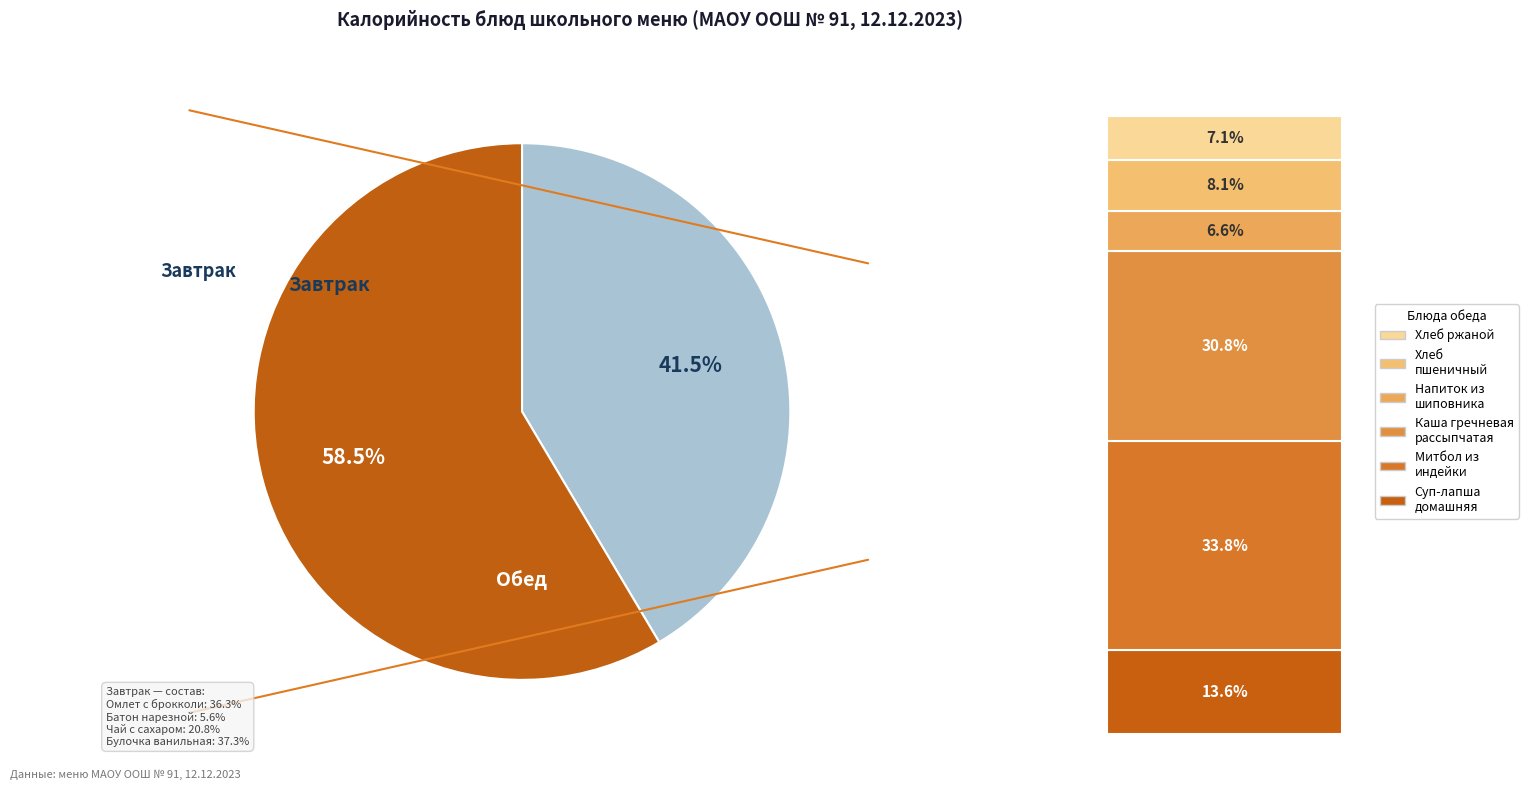

Is there any slice that represents more than half of the pie?

Yes